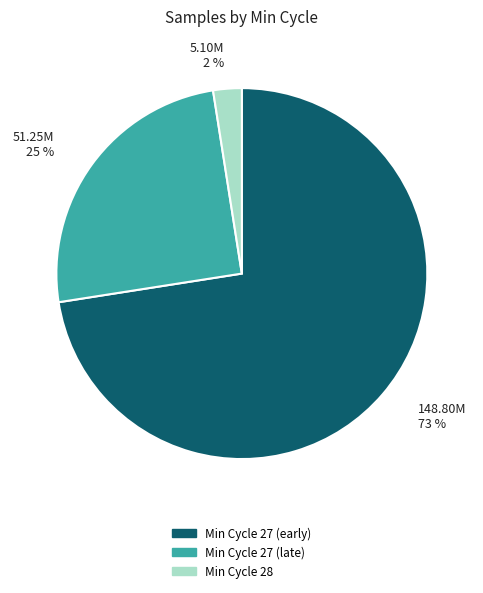

Is there a majority slice in this chart?

Yes